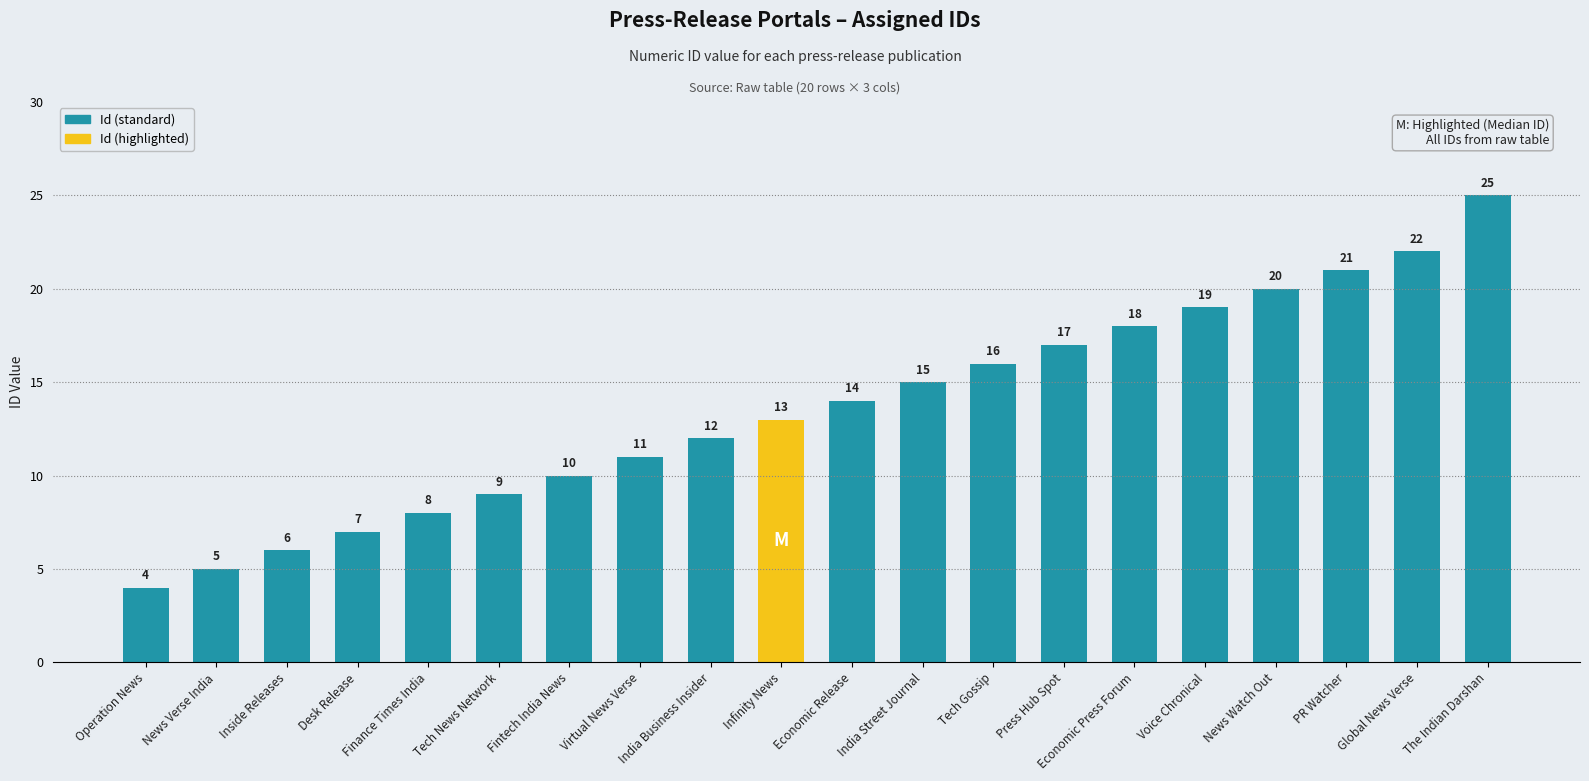

Reading right to left, extract all data points from this chart.

25	22	21	20	19	18	17	16	15	14	13	12	11	10	9	8	7	6	5	4